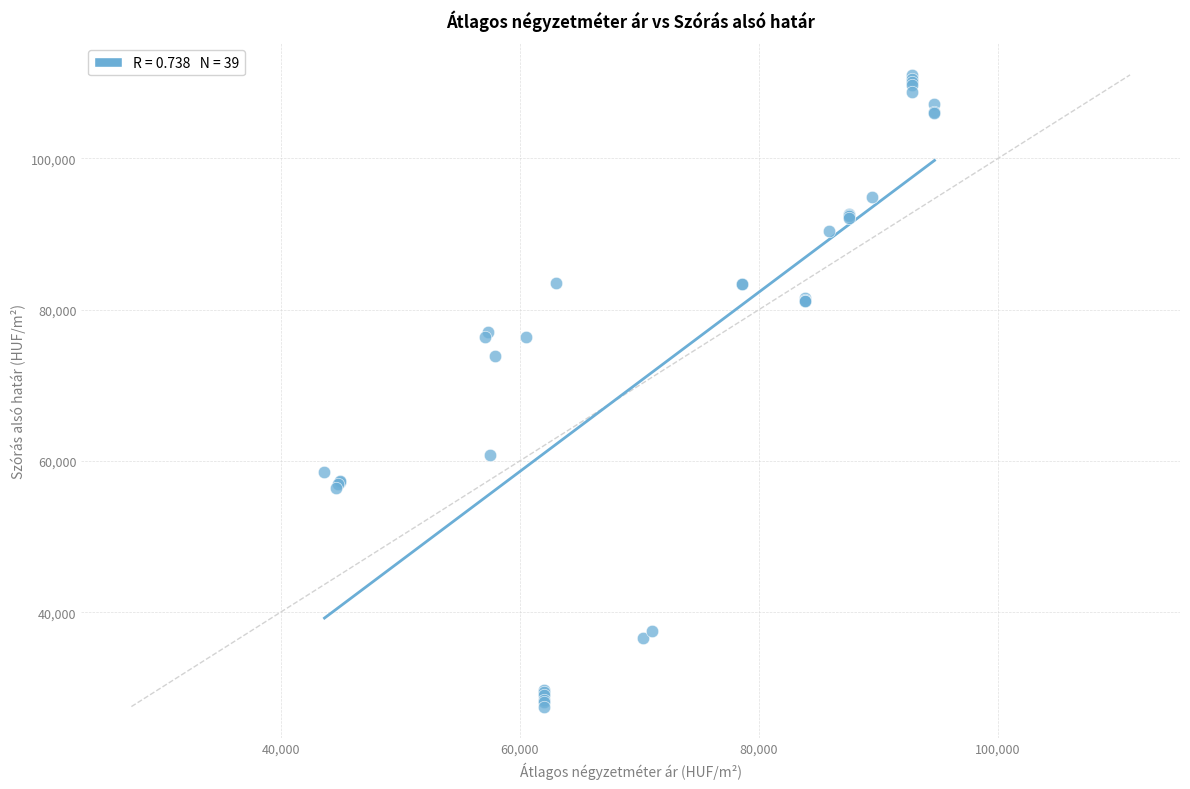

What Y value in the scatter plot is closest to 69292?

73893